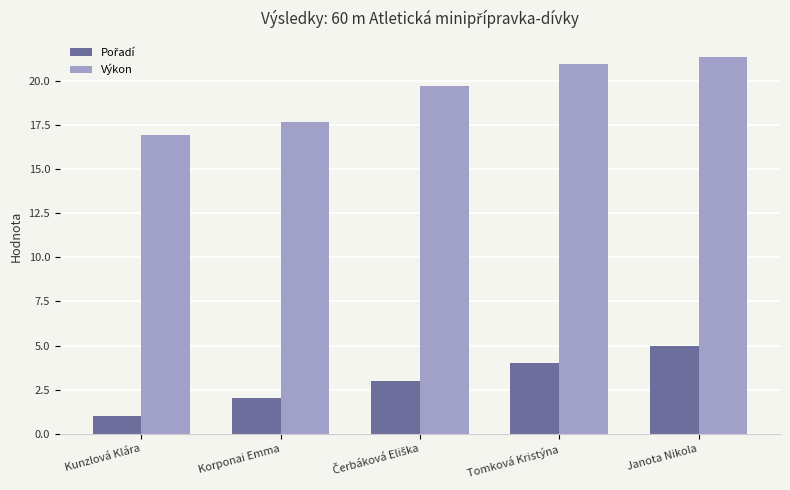

How many values in the Výkon series exceed 19?

3